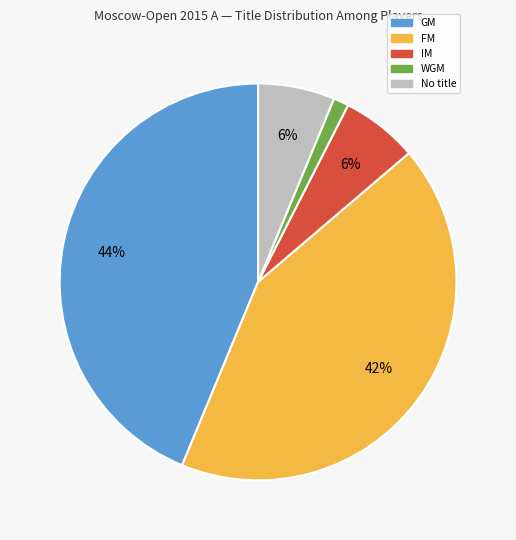

To the nearest percent, what is the average slice percentage?

20%